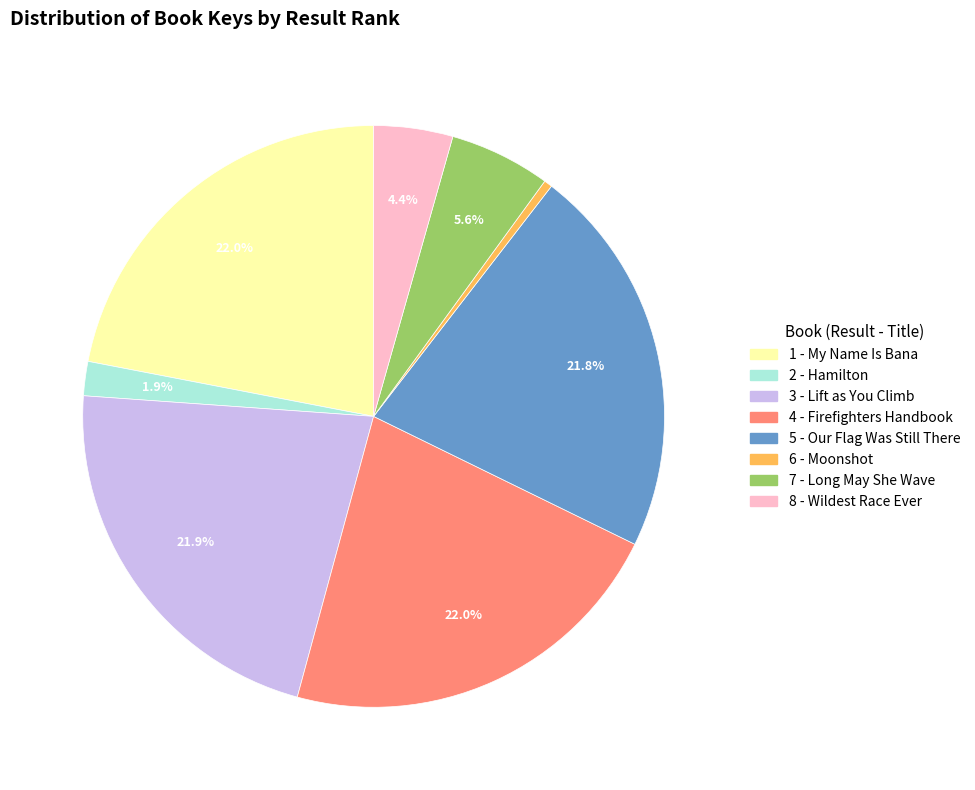

How many segments does this pie chart have?

8